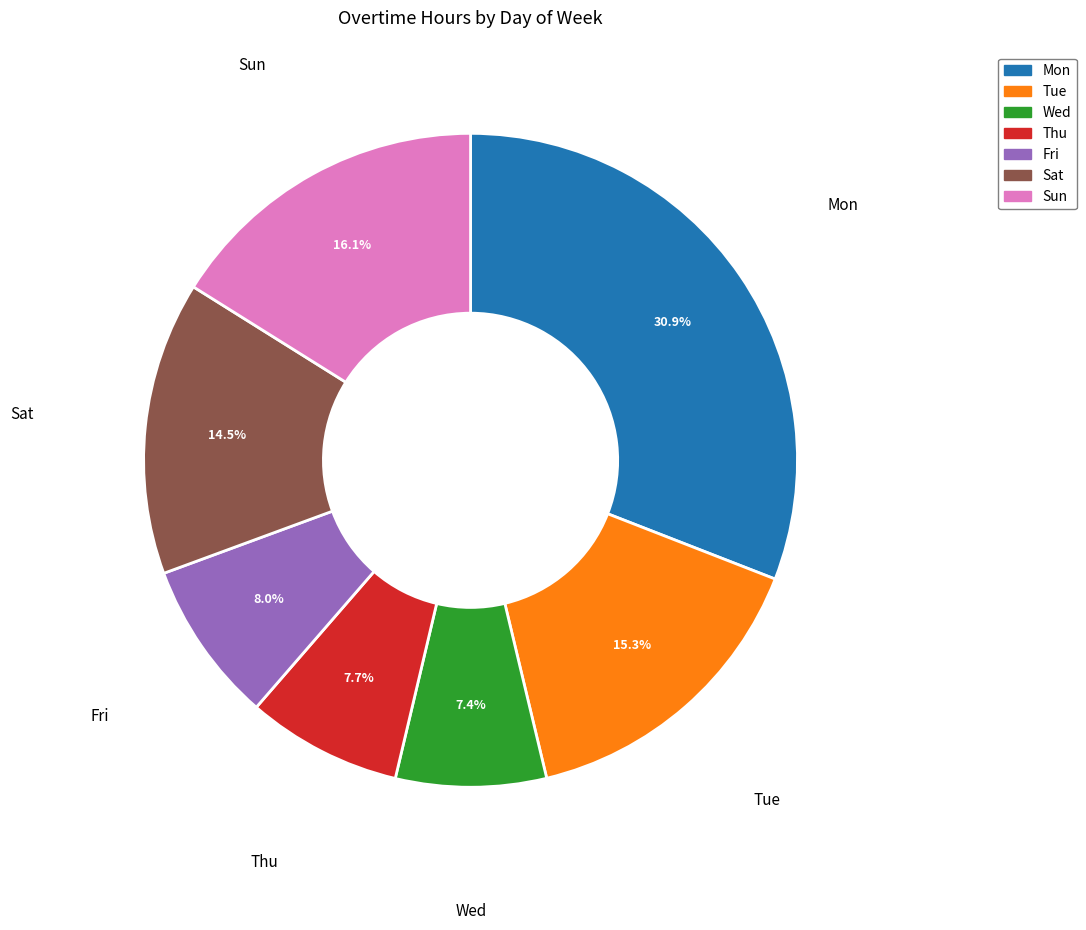

Is there a majority slice in this chart?

No